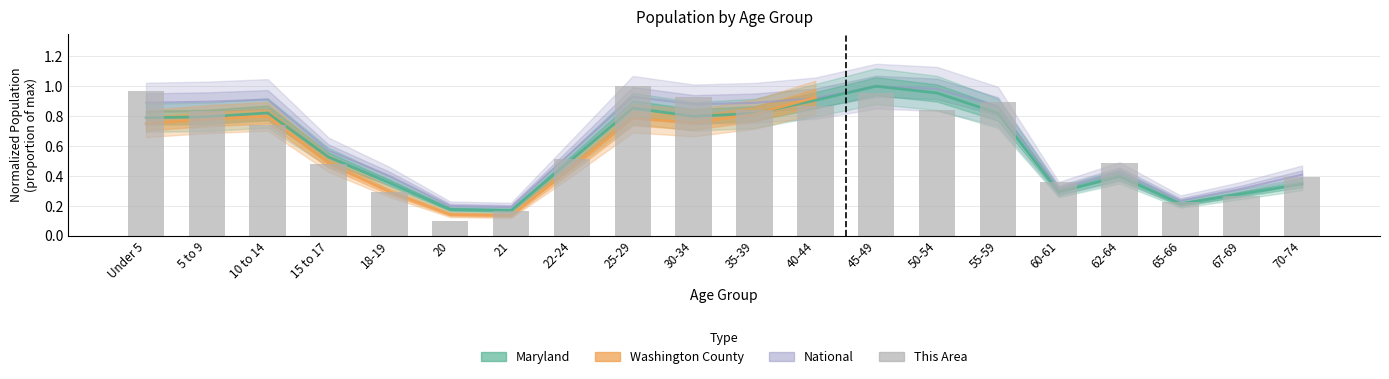

True or false: the data shows 1.0 at 45-49.

True